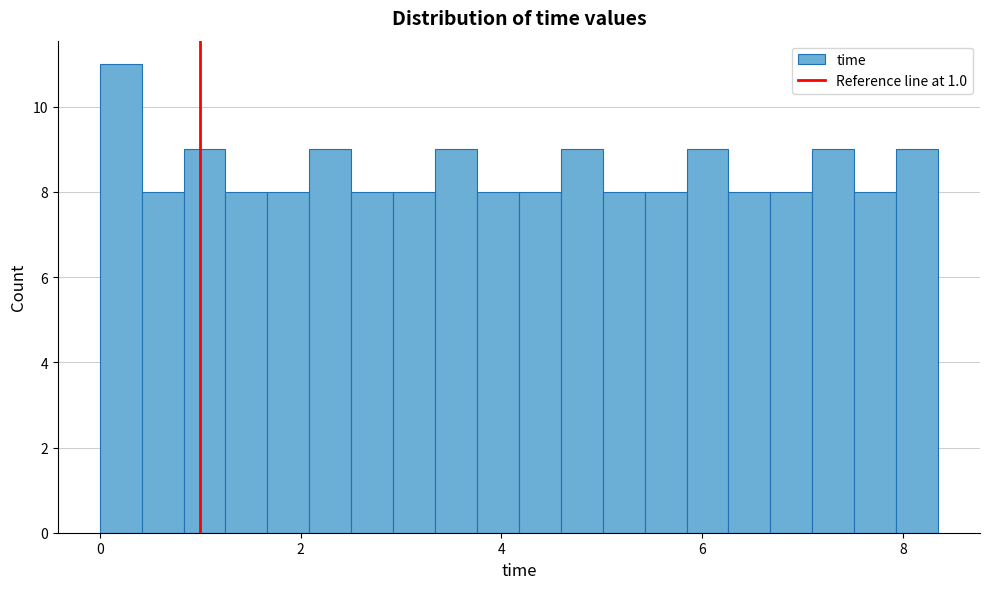

Around what value on the x-axis is the tallest bar? Give the approximate position of its centre, as read against the axis.

0.2